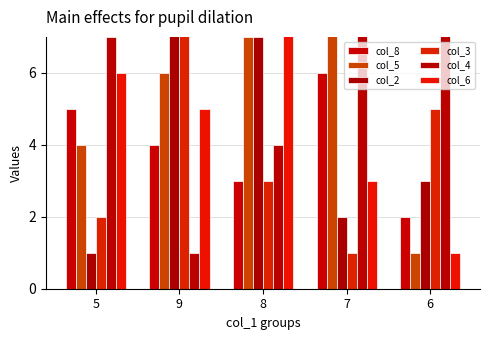

Reading right to left, what are all the values shown in this chart?

col_8: 2	6	3	4	5
col_5: 1	9	7	6	4
col_2: 3	2	7	9	1
col_3: 5	1	3	8	2
col_4: 9	8	4	1	7
col_6: 1	3	9	5	6